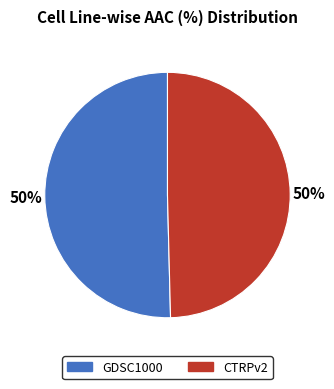

The CTRPv2 slice represents 39% of the pie. True or false?

False